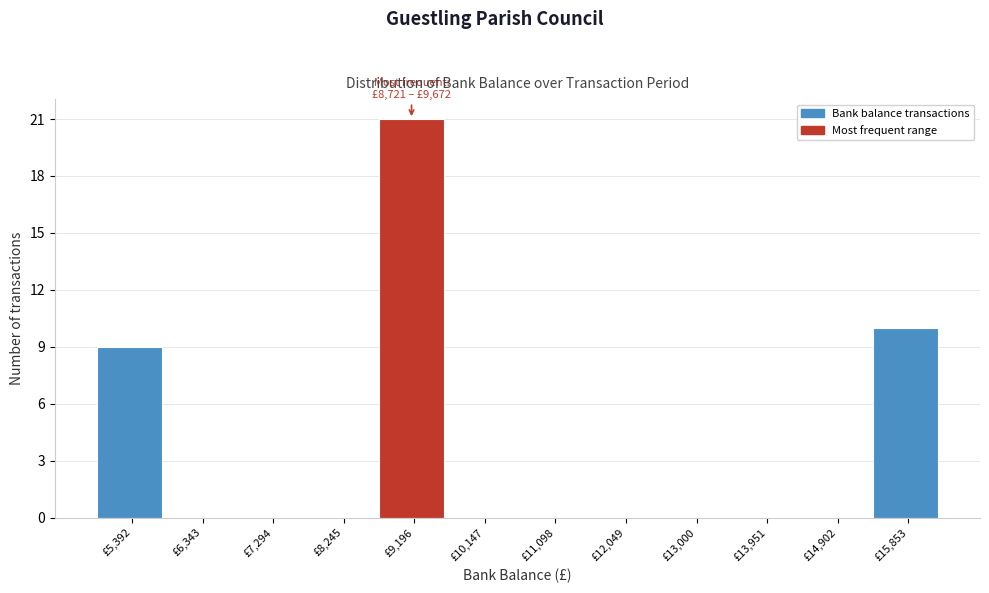

Which range on the x-axis has the tallest bar?

8700 to 9700